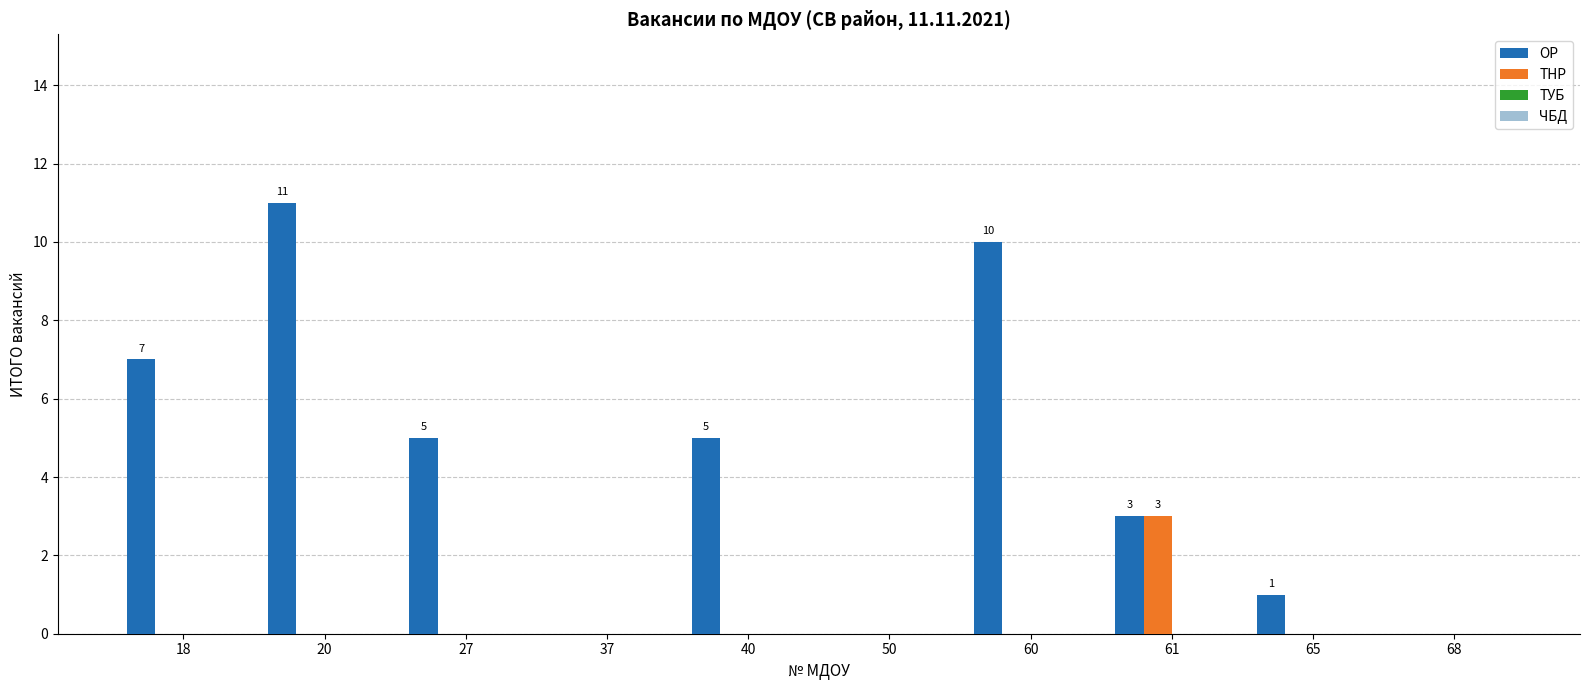

Which series has the largest total across all categories?

ОР